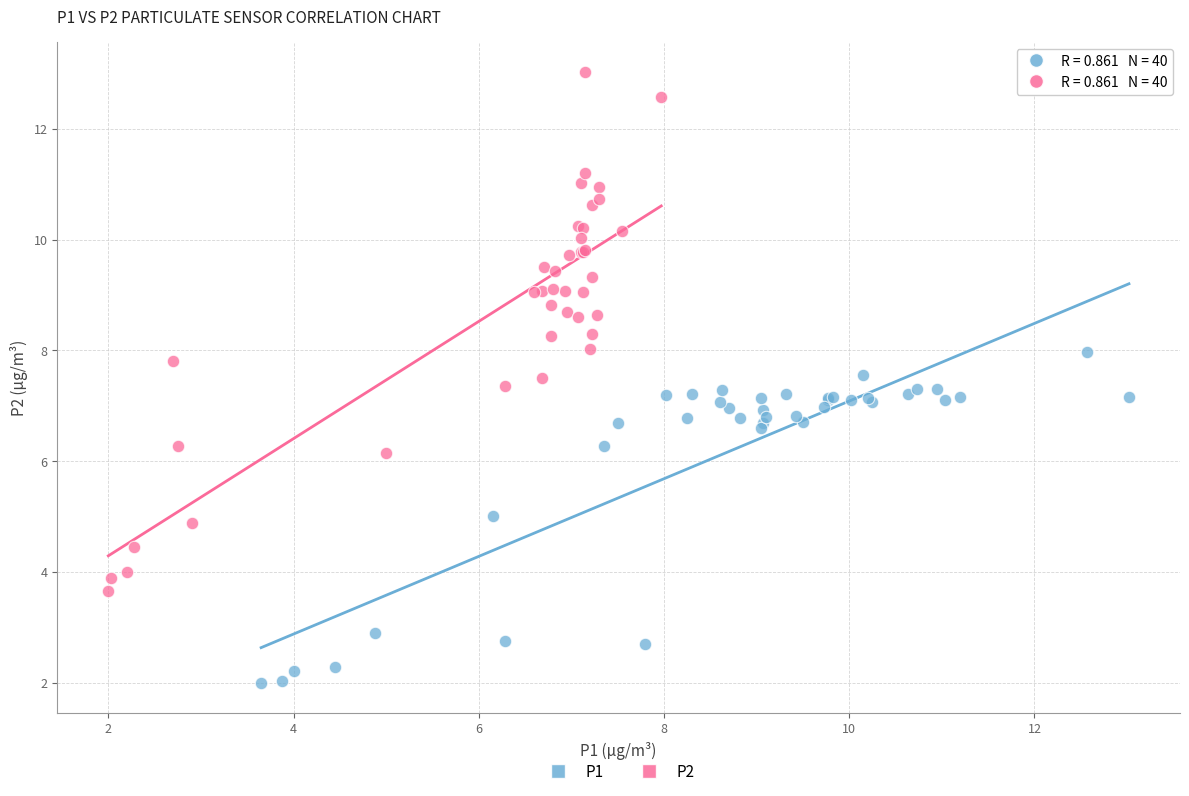

Which series contains the lowest Y value?

P1